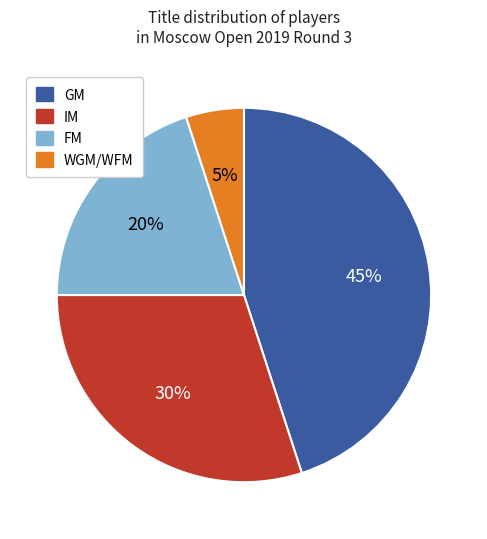

Does any single category account for the majority?

No